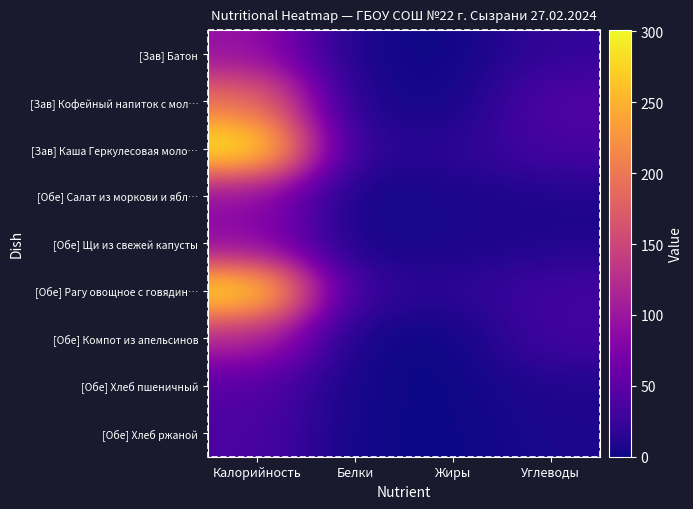

At how many categories does at least one series exceed 21?

2